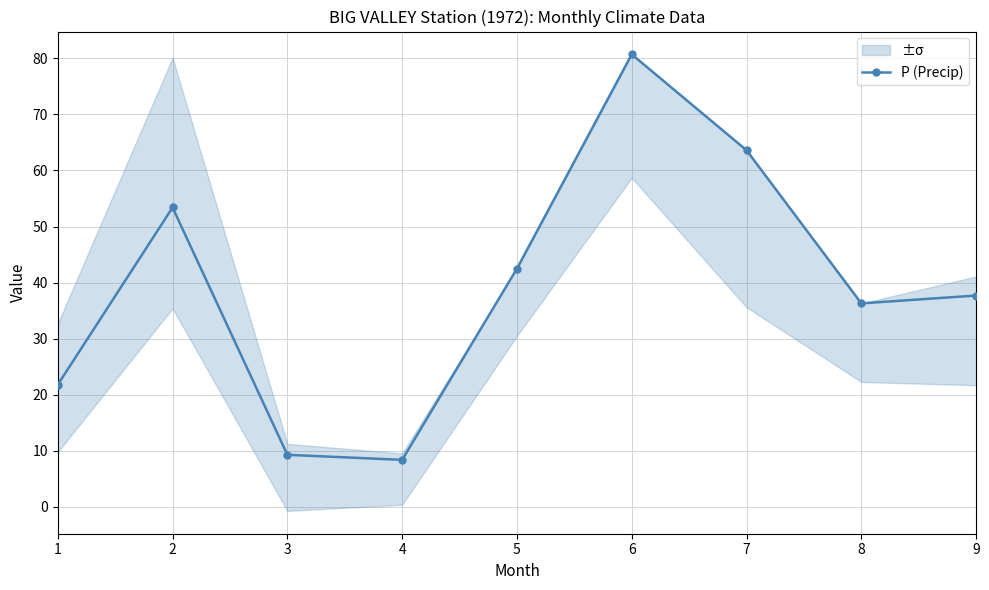

How many points are lower than both their immediate neighbors (excluding endpoints)?

2